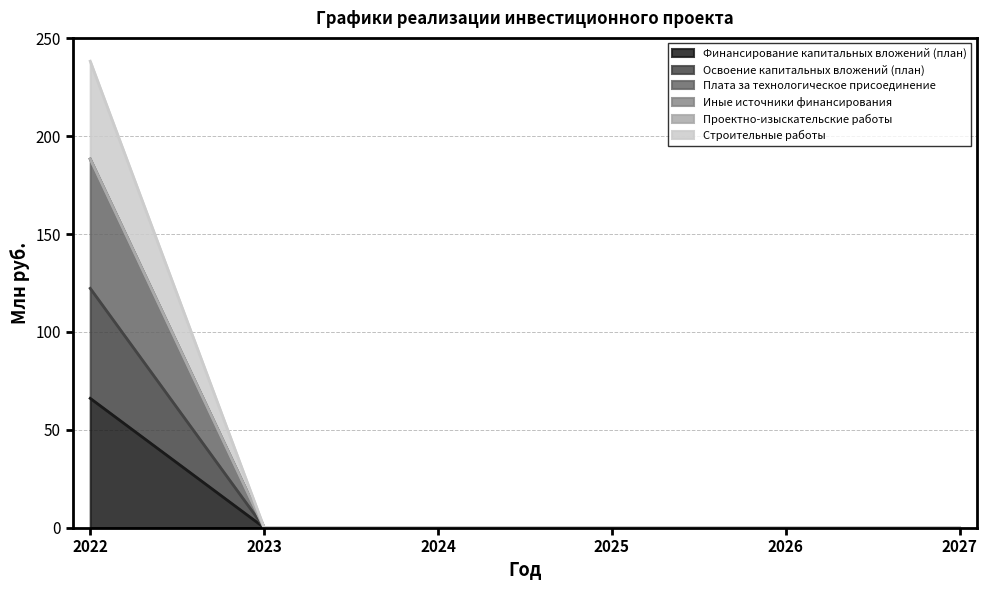

Is it true that Освоение капитальных вложений (план) equals 0.0 at 2025?

False